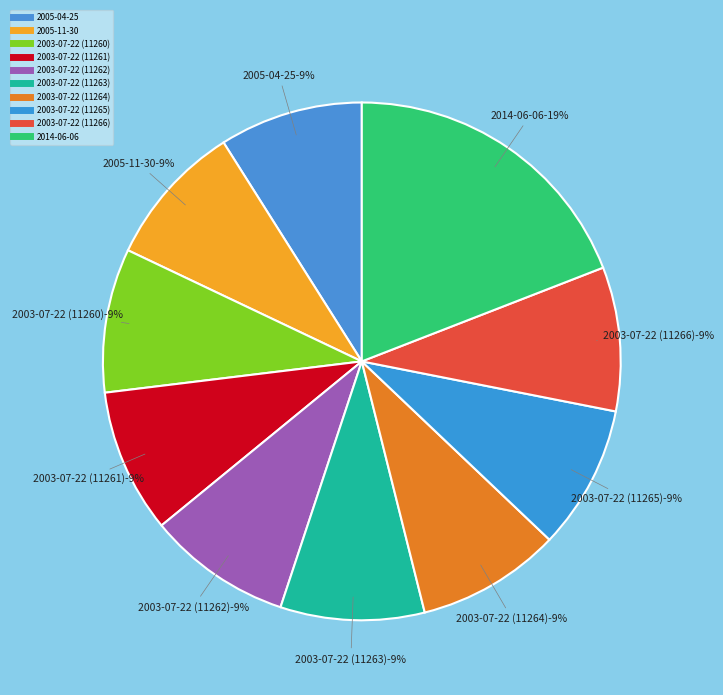

Which category has the biggest portion of the pie?

2014-06-06